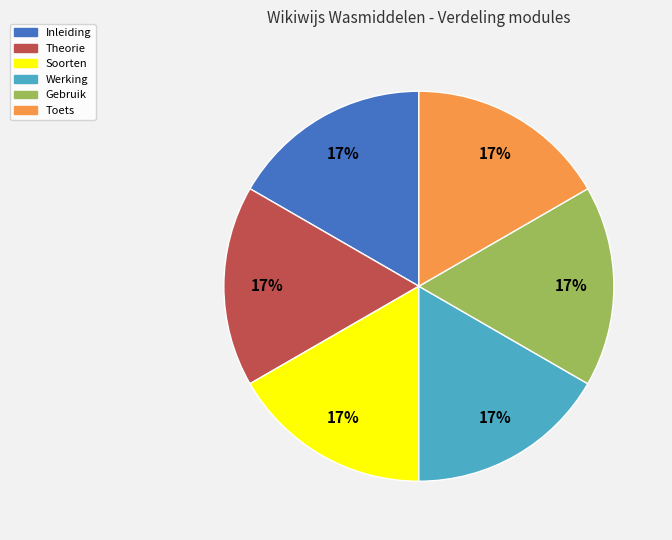

What percentage is the Toets slice, to the nearest percent?

17%